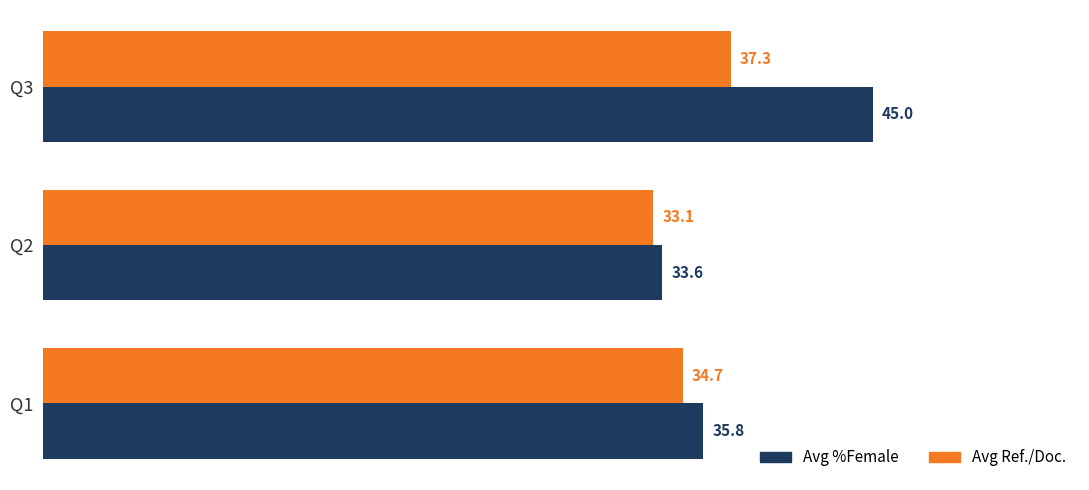

Which series has the largest range (max minus min)?

Avg %Female